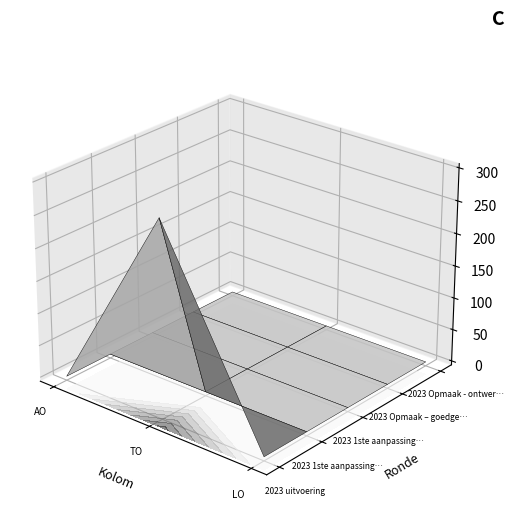

How many distinct data groups are displayed?

5